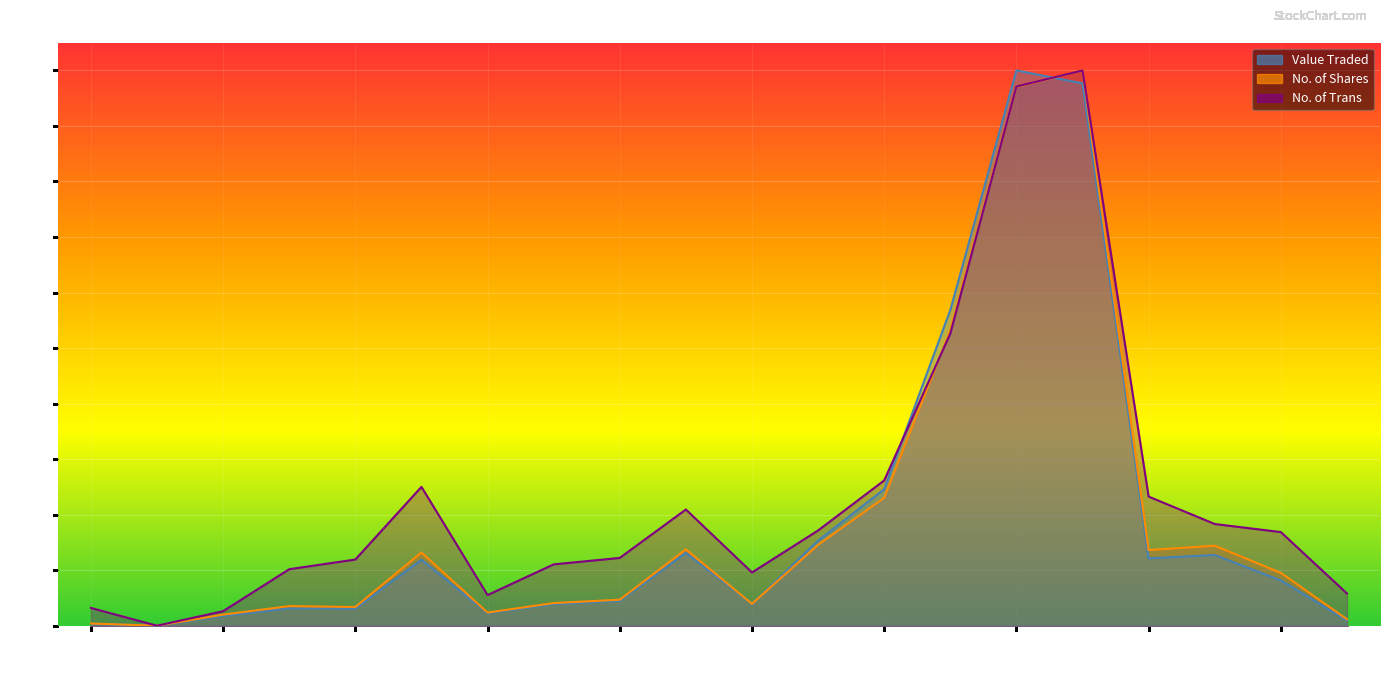

Which series changed the most between 17/12/2023 and 03/12/2023?

Value Traded